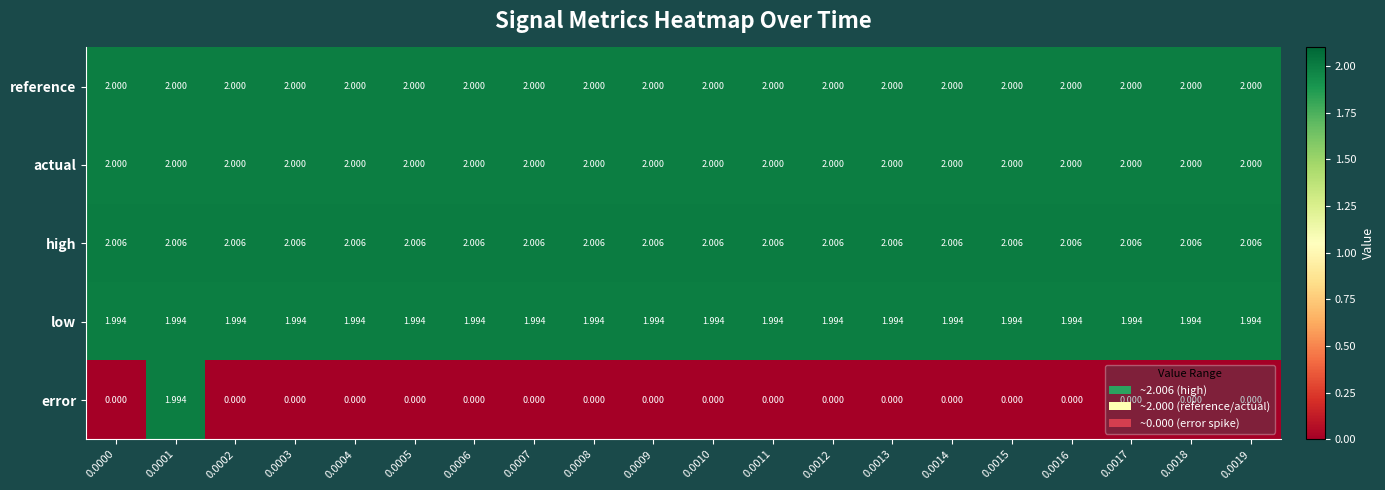

Which series has the largest range (max minus min)?

error